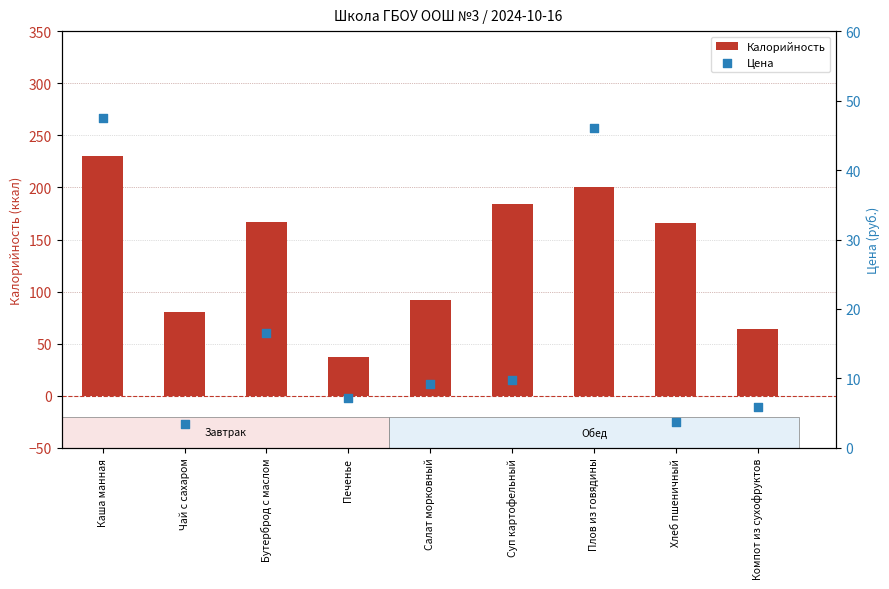

Which series has the largest total across all categories?

Калорийность